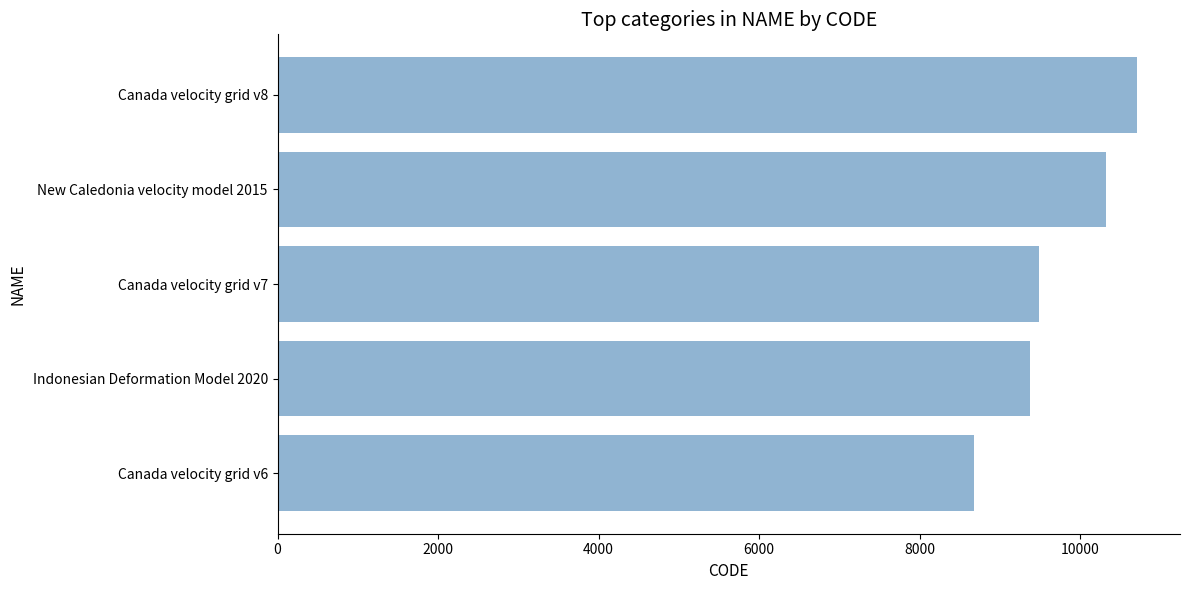

What is the difference between the values at Canada velocity grid v6 and New Caledonia velocity model 2015?

1647